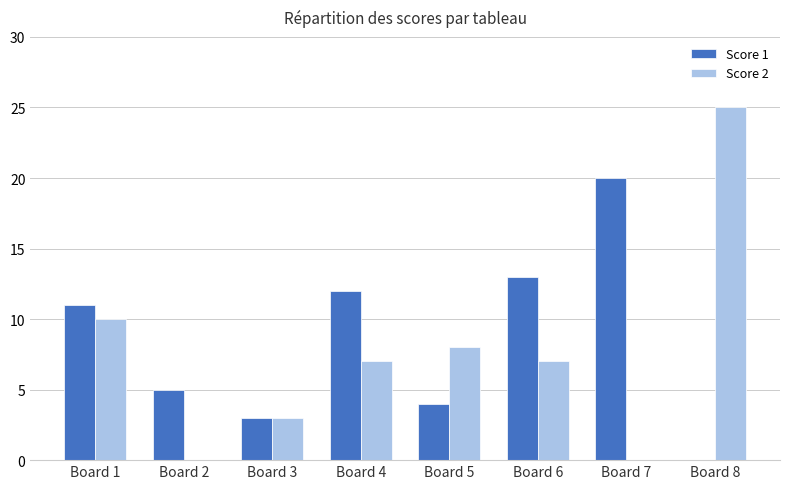

Reading left to right, list all the values displayed in this chart.

Score 1: Board 1=11	Board 2=5	Board 3=3	Board 4=12	Board 5=4	Board 6=13	Board 7=20	Board 8=0
Score 2: Board 1=10	Board 2=0	Board 3=3	Board 4=7	Board 5=8	Board 6=7	Board 7=0	Board 8=25